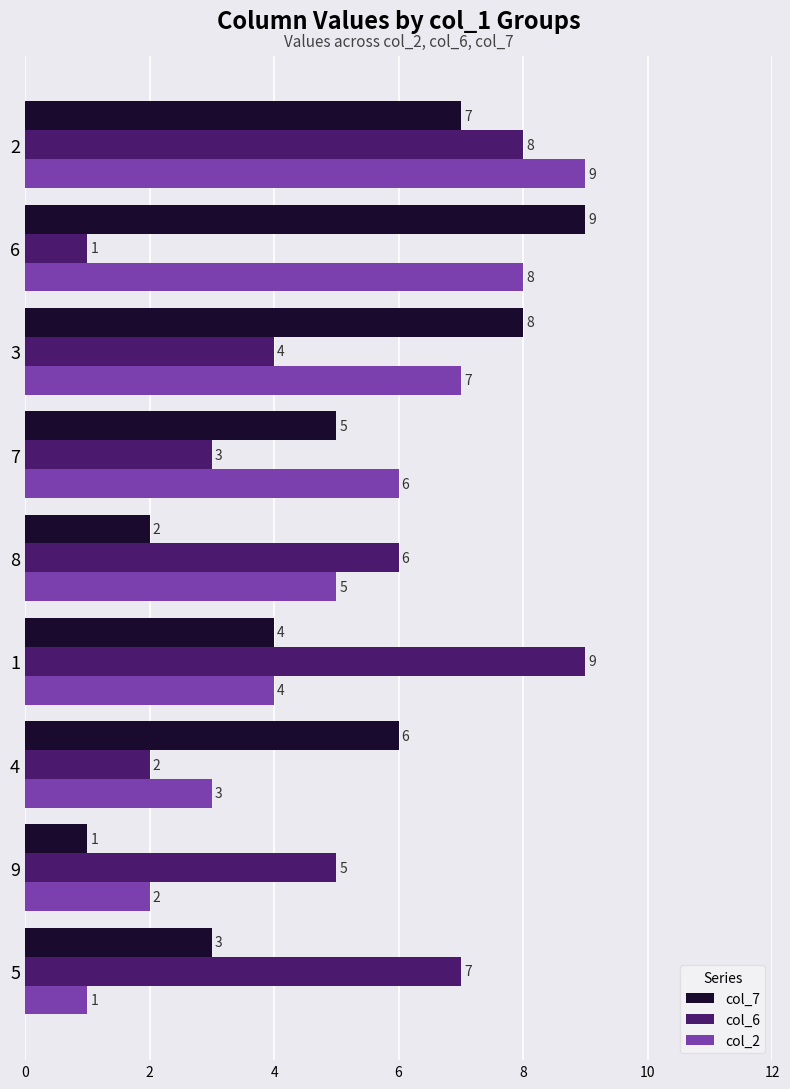

What is the difference between the highest and lowest values at 2?

2